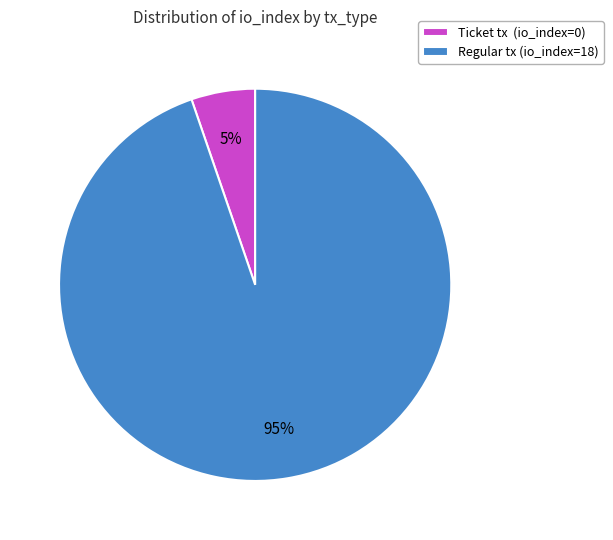

Rank the categories by value from lowest to highest.

Ticket tx (io_index=0), Regular tx (io_index=18)